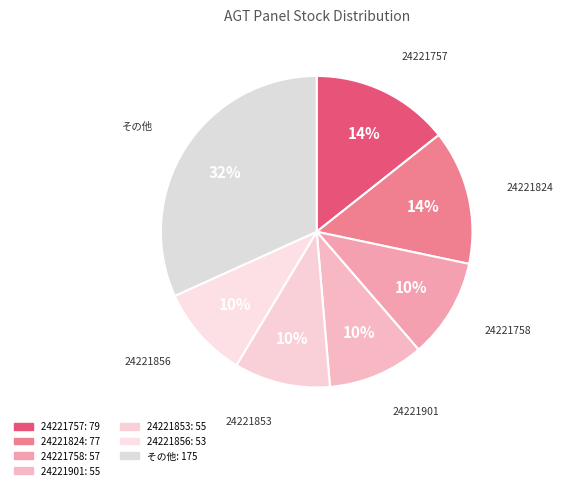

How many slices are in this pie chart?

7